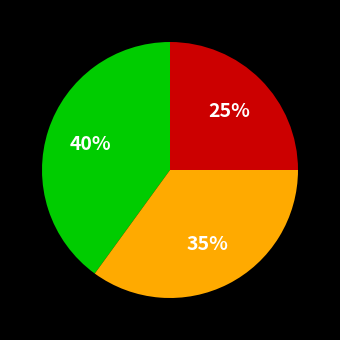

To the nearest percent, what is the average slice percentage?

33%